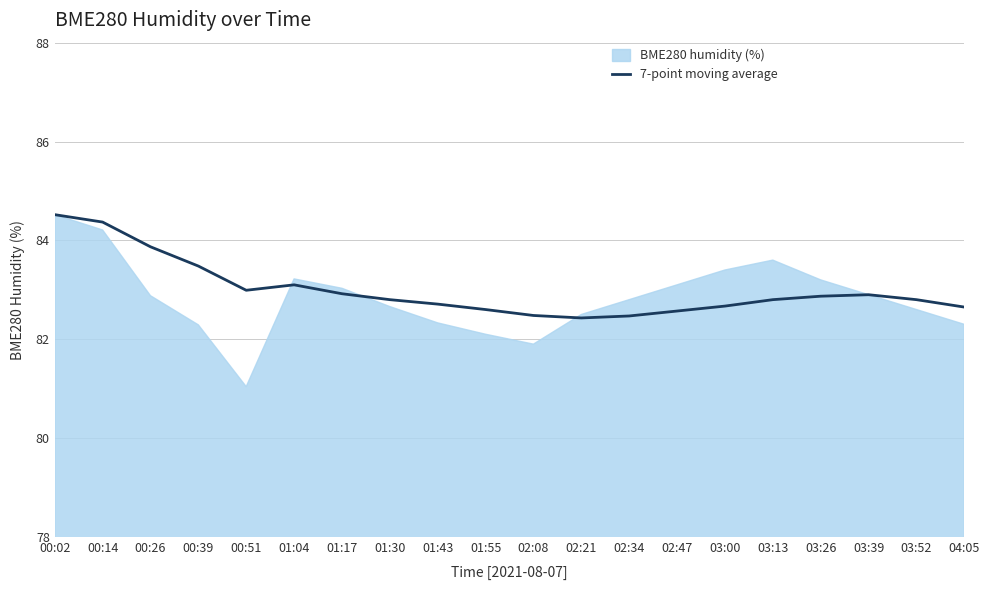

The 7-point moving average series shows 36.8 at 01:04. True or false?

False